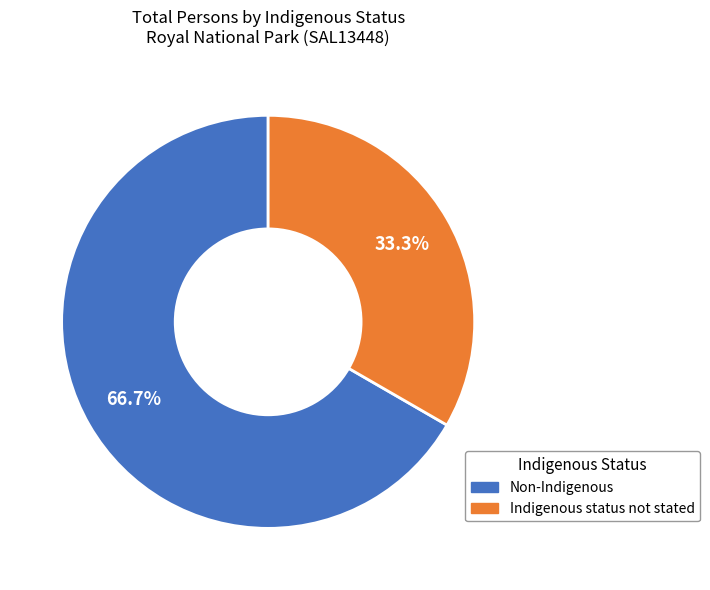

Is there a majority slice in this chart?

Yes